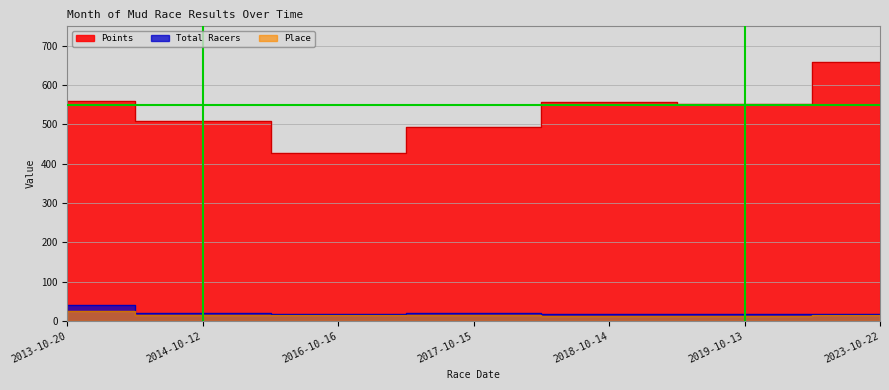

Which series changed the most between 2013-10-20 and 2016-10-16?

Points